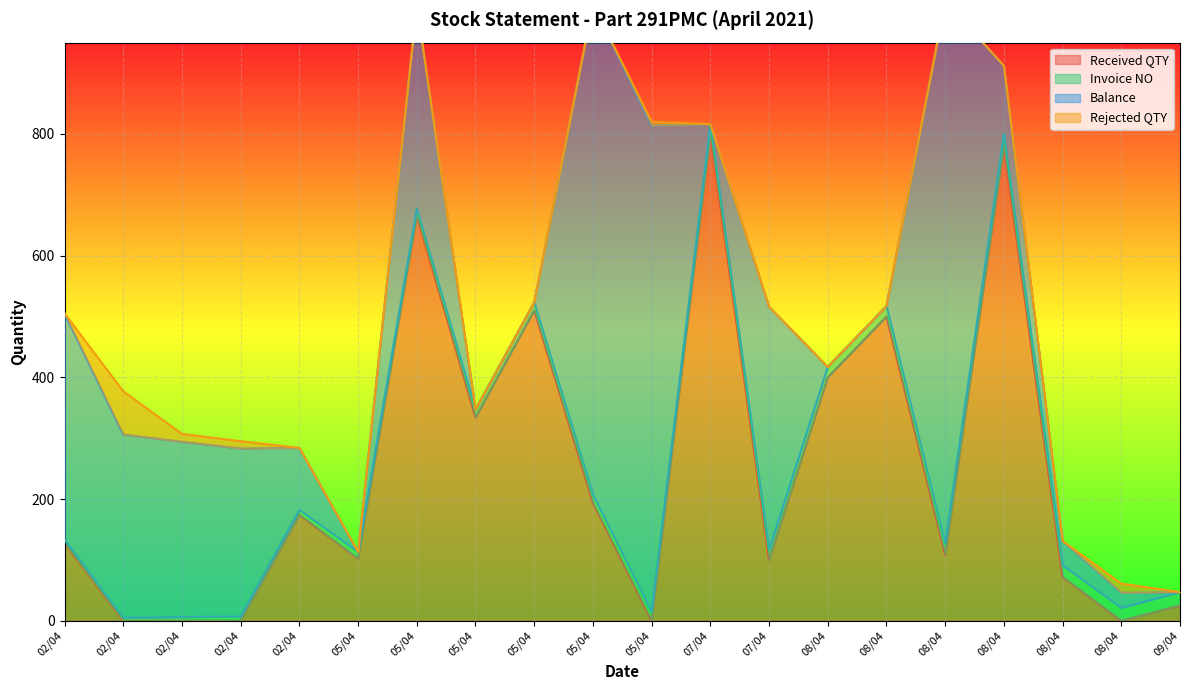

How many data points in Balance are less than 112?

10